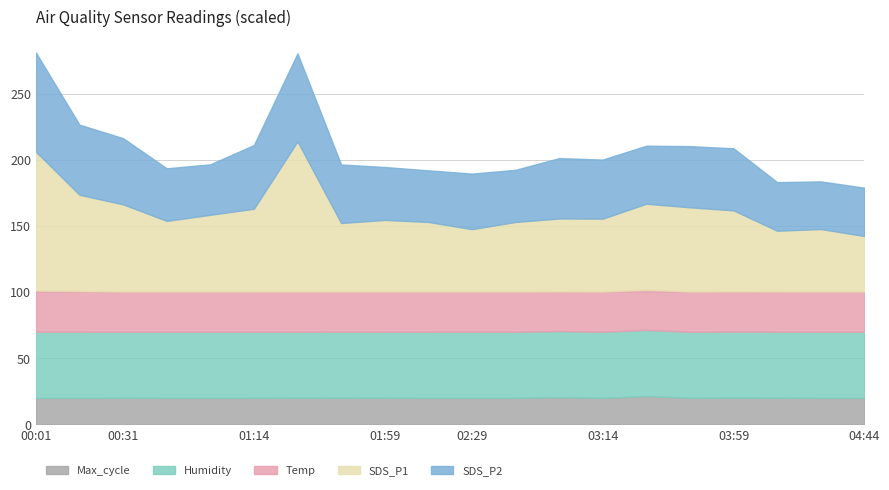

What is the difference between the second highest and minimum values in the Max_cycle series?

0.5